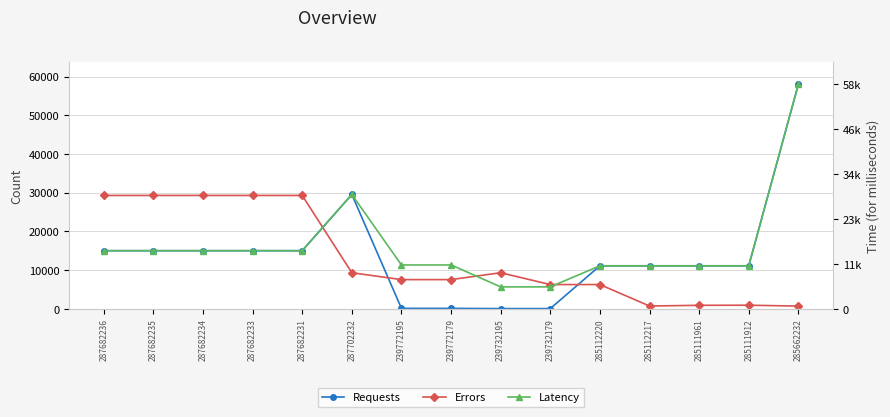

Which series ends up on top after the final intersection of Errors and Requests?

Requests